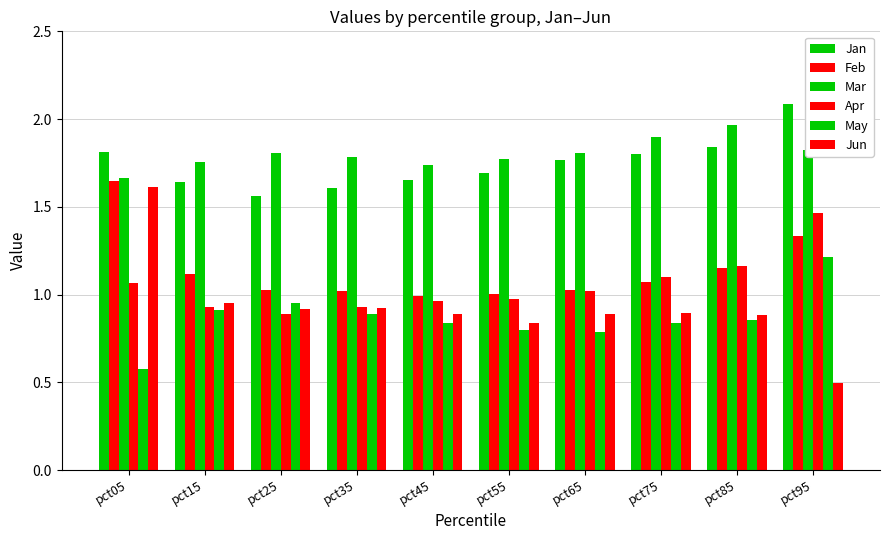

Rank the series at pct75 from lowest to highest value.

May, Jun, Feb, Apr, Jan, Mar